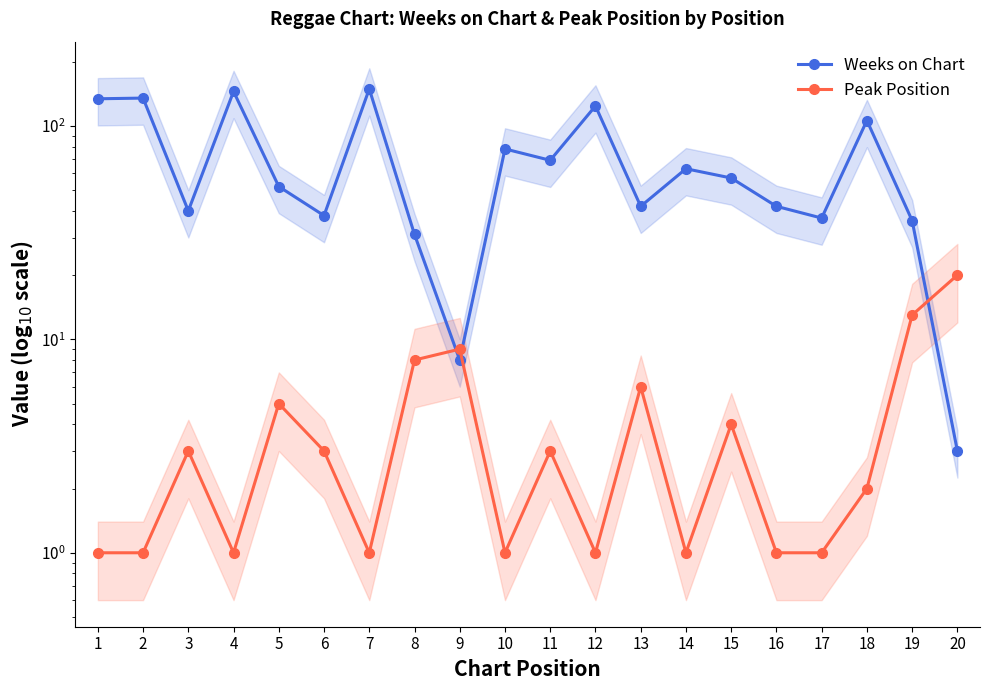

Does the chart display data point markers on the line(s)?

Yes